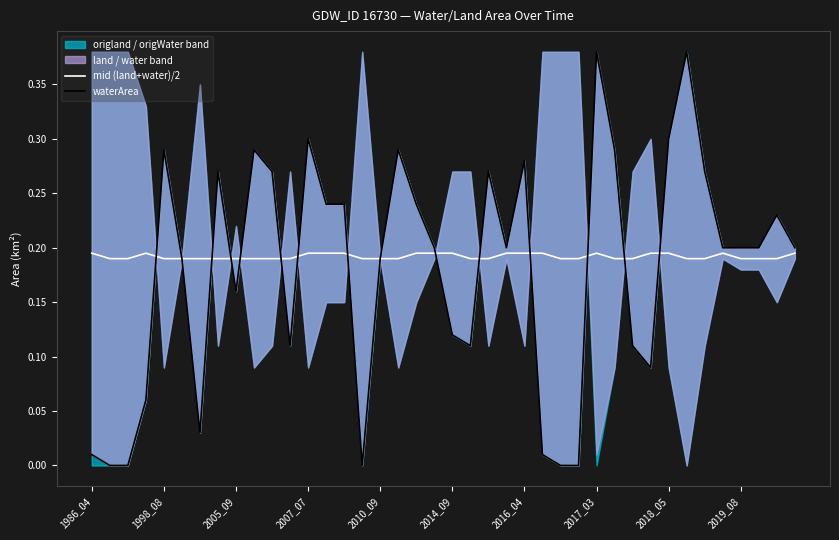

What is the average value of the waterArea series?

0.2